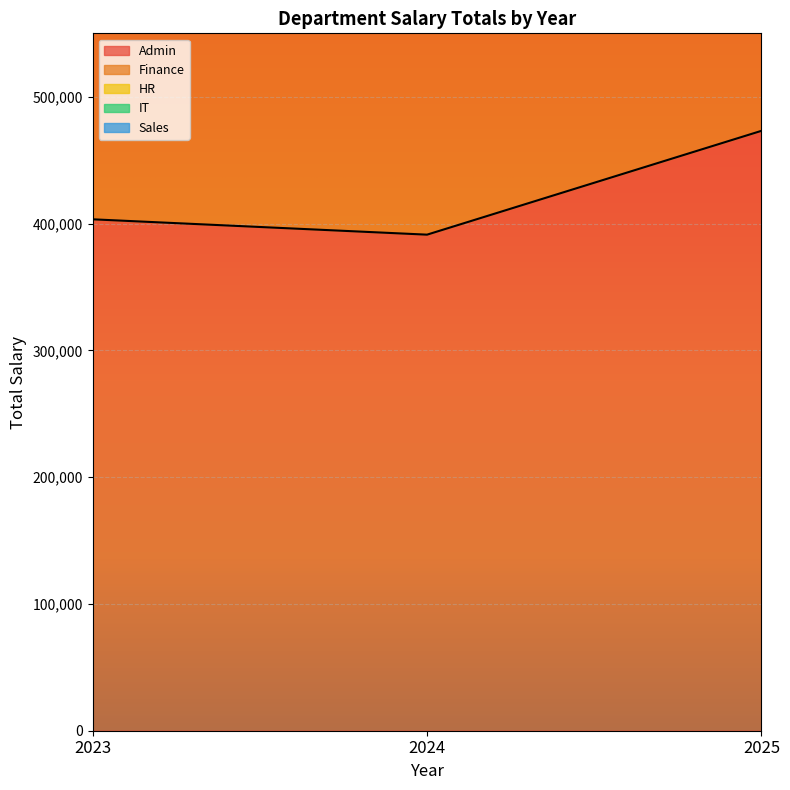

The Admin series shows 473104 at 2025. True or false?

True